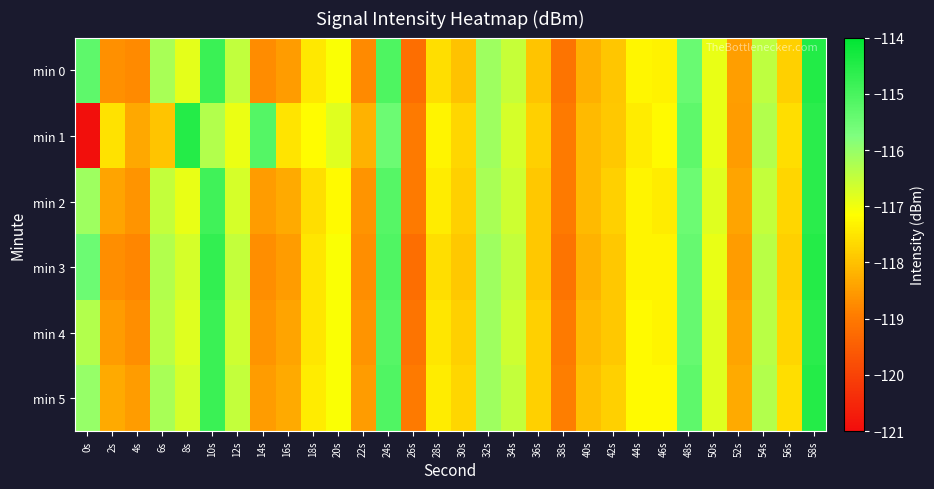

Which has a higher value, 2s or 34s?

34s